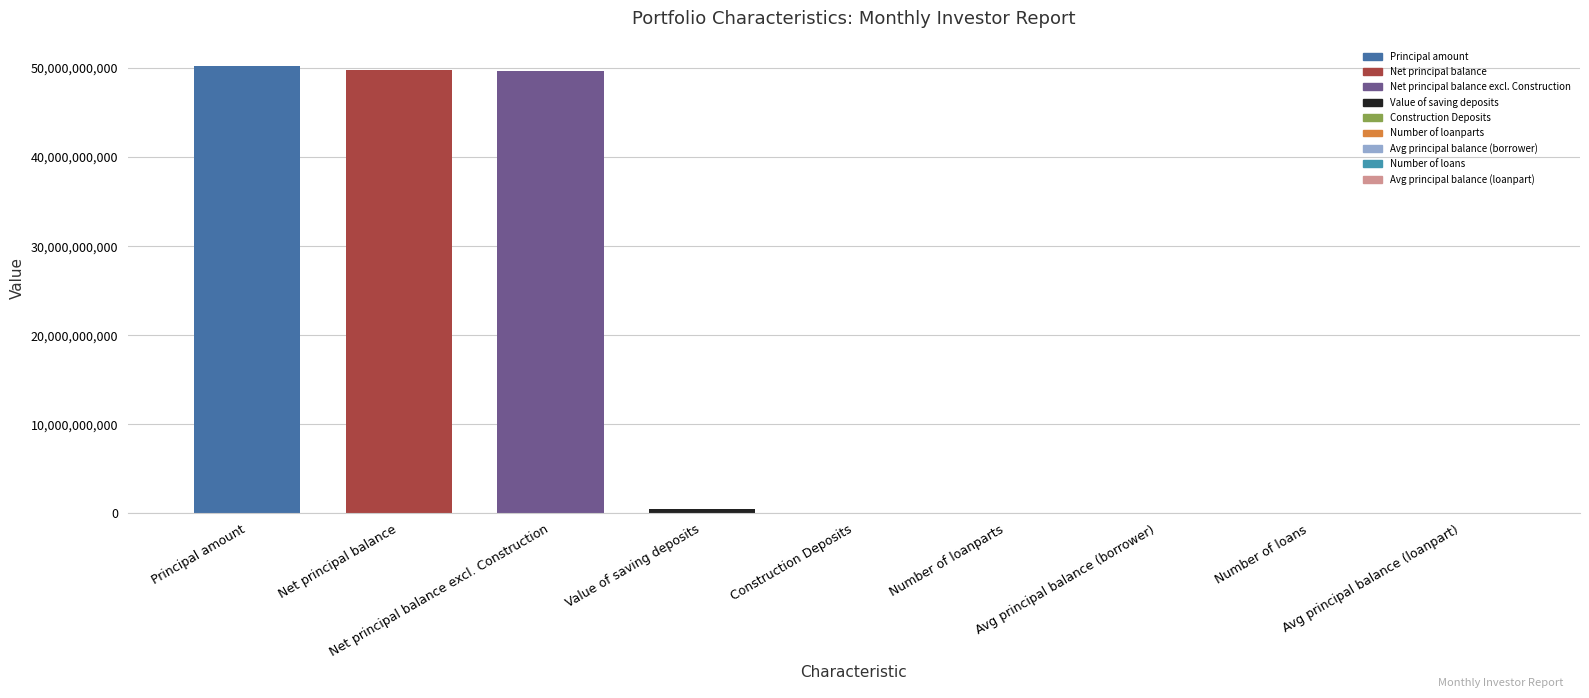

What is the sum of all values?

150217834967.0